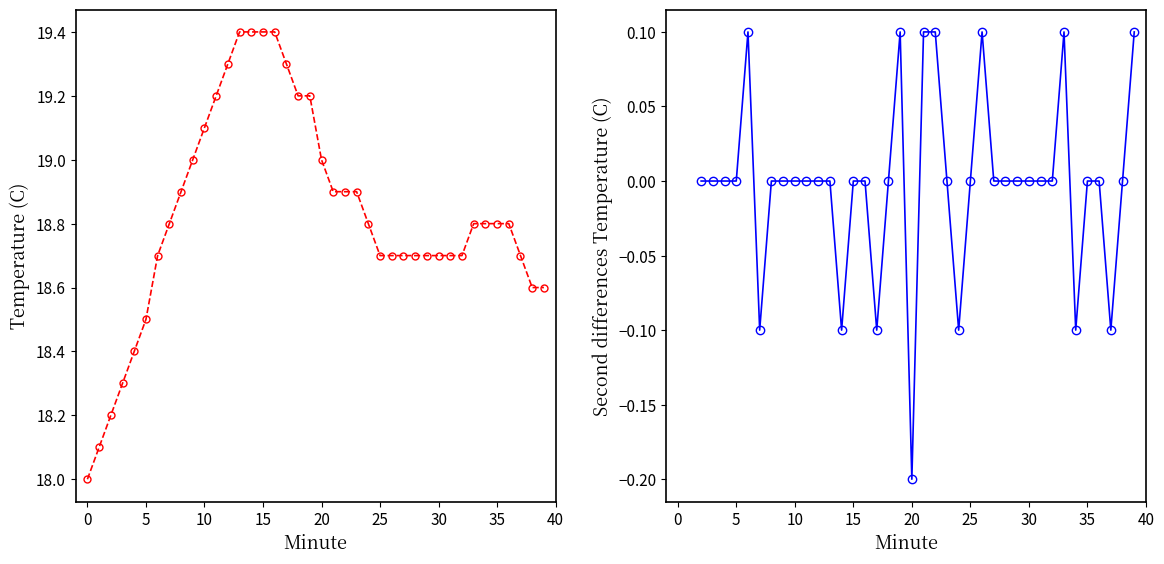

Which has a higher value, 35 or 19?

19